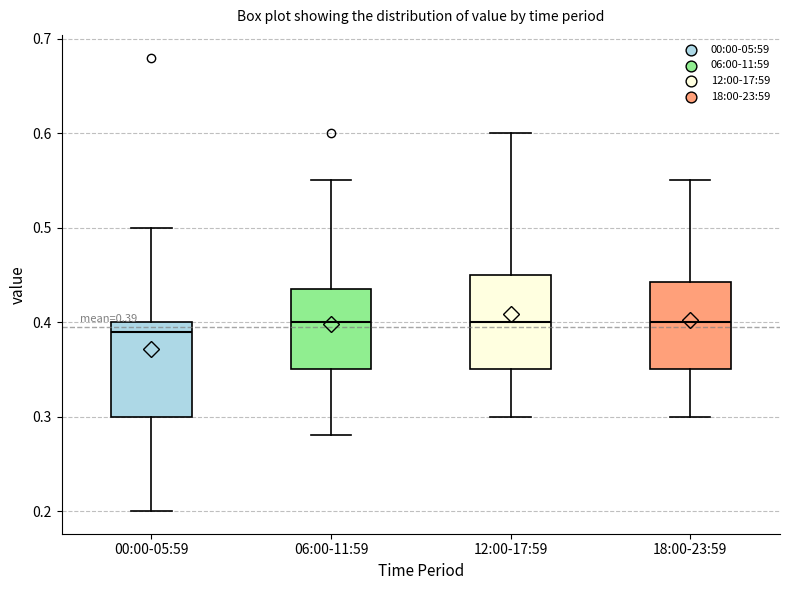

Which box has the lowest median line?

00:00-05:59